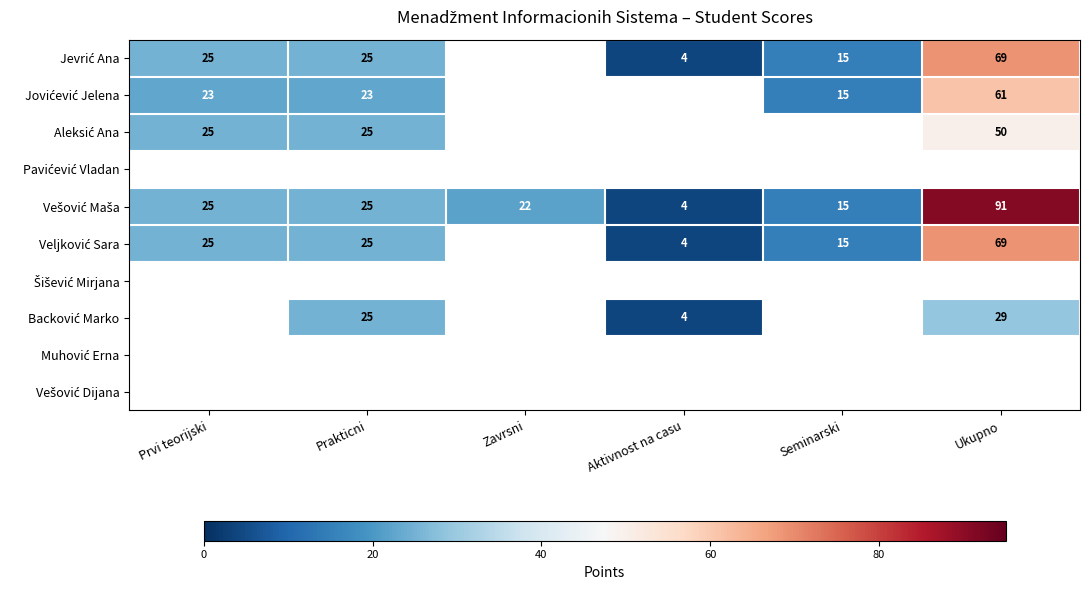

Which has a higher value, Aktivnost na casu or Zavrsni?

Zavrsni